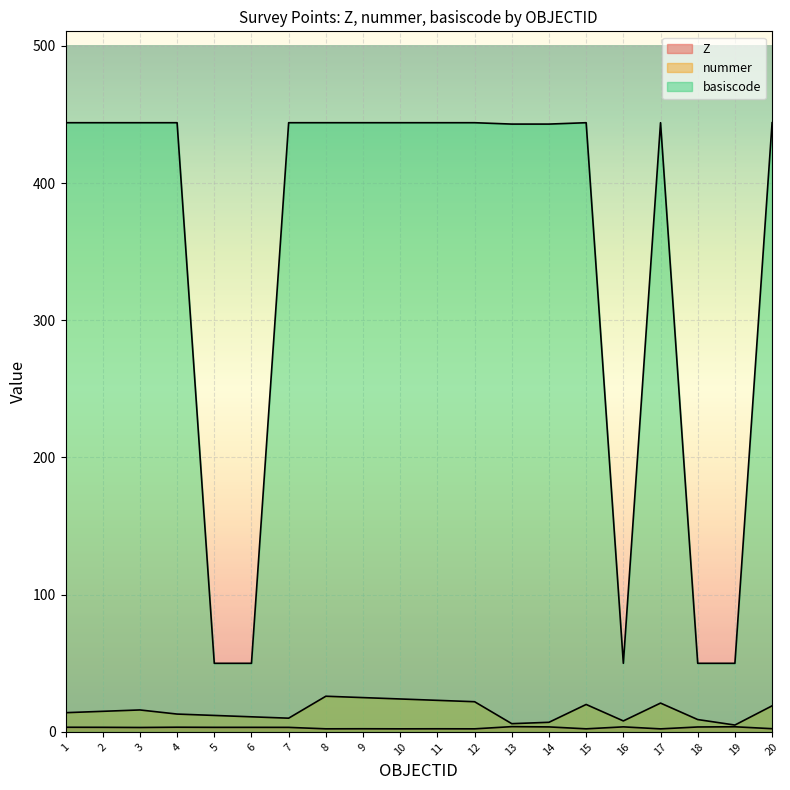

List the labels in order of basiscode value, smallest first.

5, 6, 16, 18, 19, 13, 14, 1, 2, 3, 4, 7, 8, 9, 10, 11, 12, 15, 17, 20